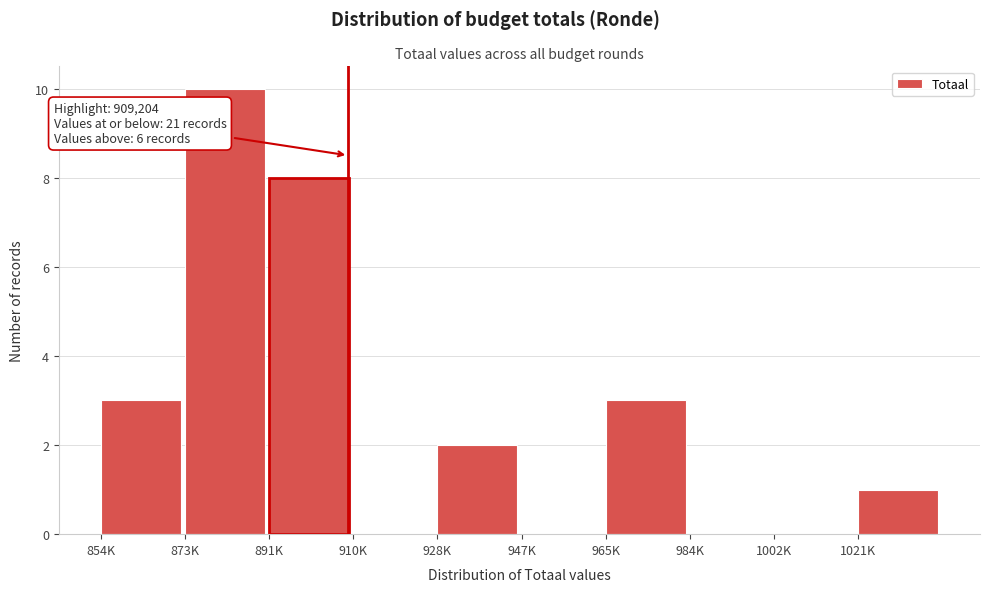

Reading left to right, transcribe all the data shown in this chart.

854K=3	873K=10	891K=8	910K=0	928K=2	947K=0	965K=3	984K=0	1002K=0	1021K=1